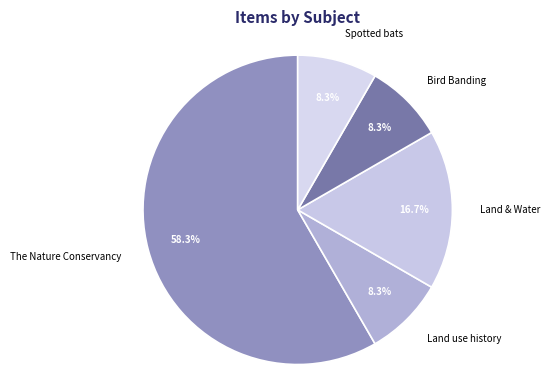

To the nearest percent, what is the average slice percentage?

20%